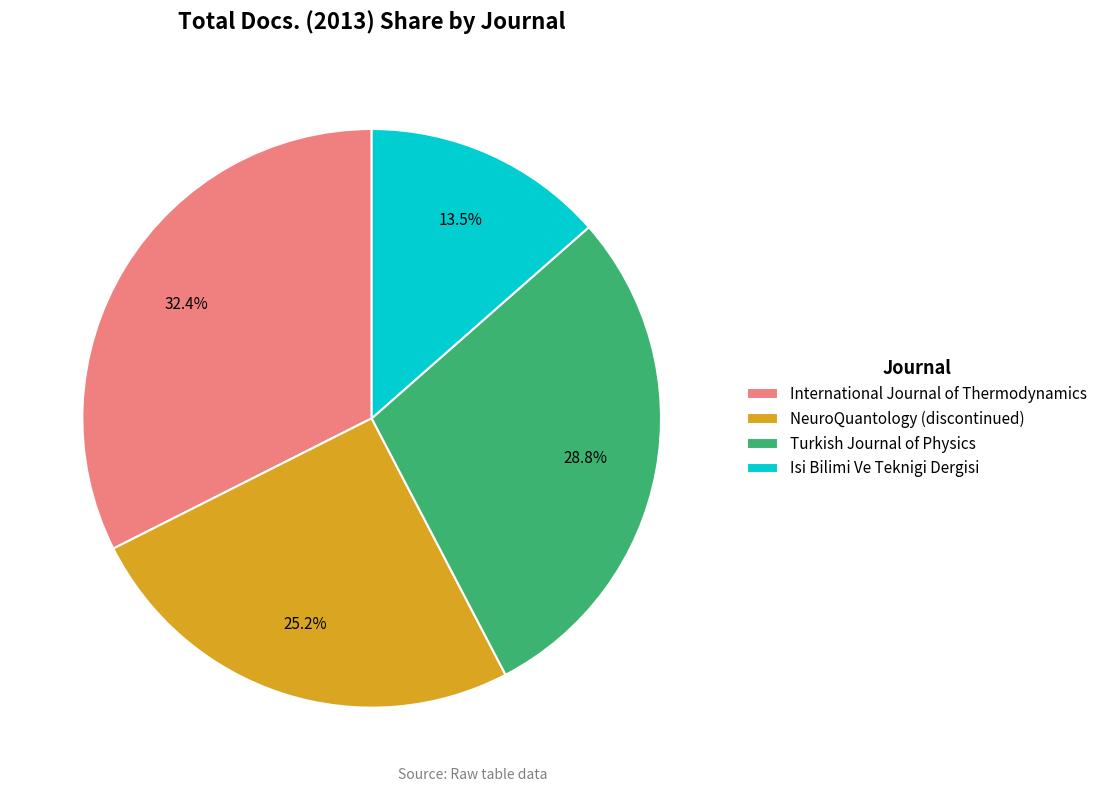

True or false: NeuroQuantology (discontinued) accounts for 25% of the total.

True